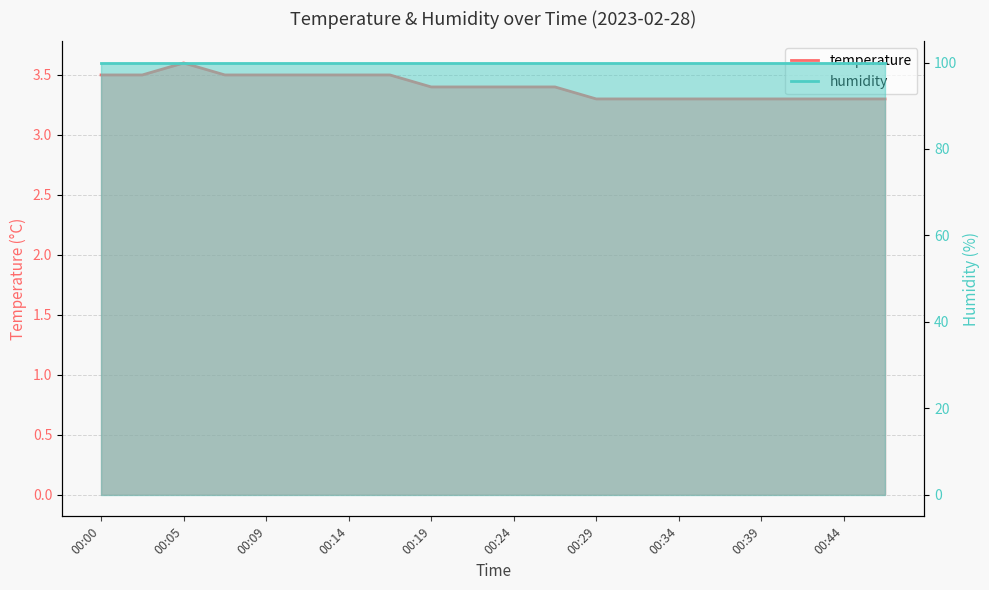

What is the difference between the values at 00:36 and 00:00?

0.2